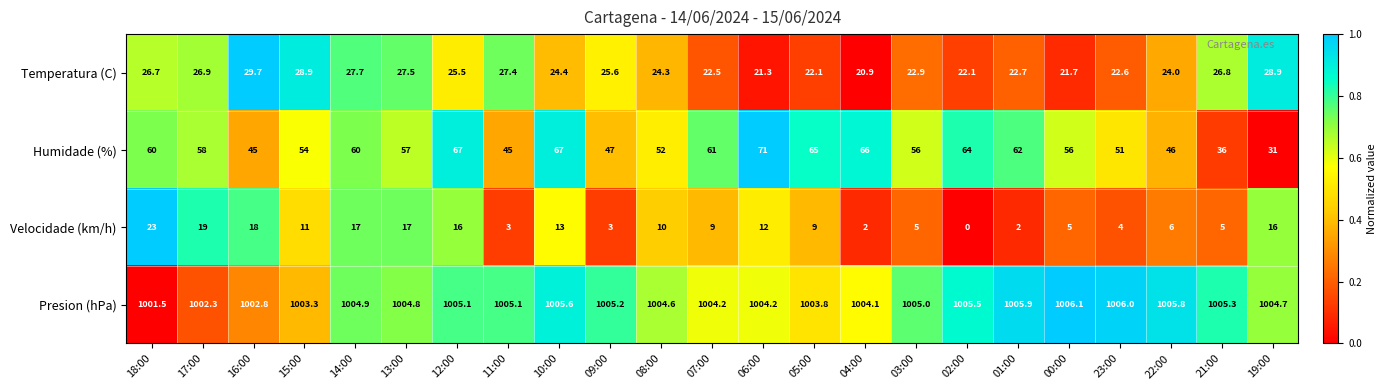

What is the sum of all Temperatura (C) values?

573.1